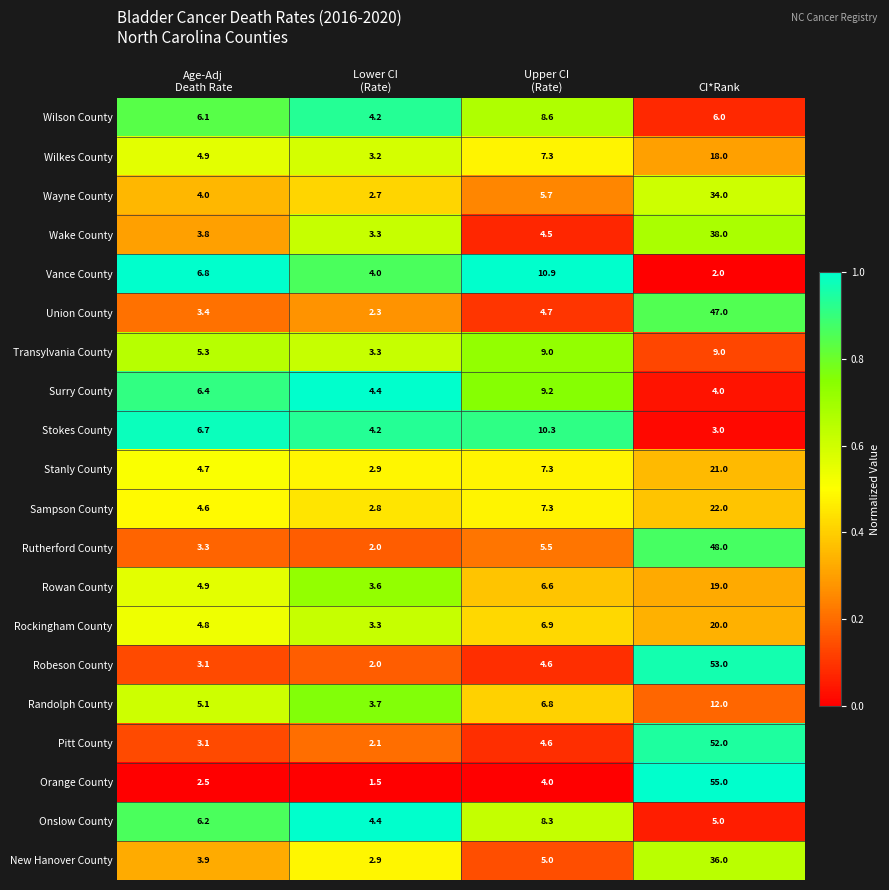

True or false: Rowan County has a value of 33.4 at CI*Rank.

False